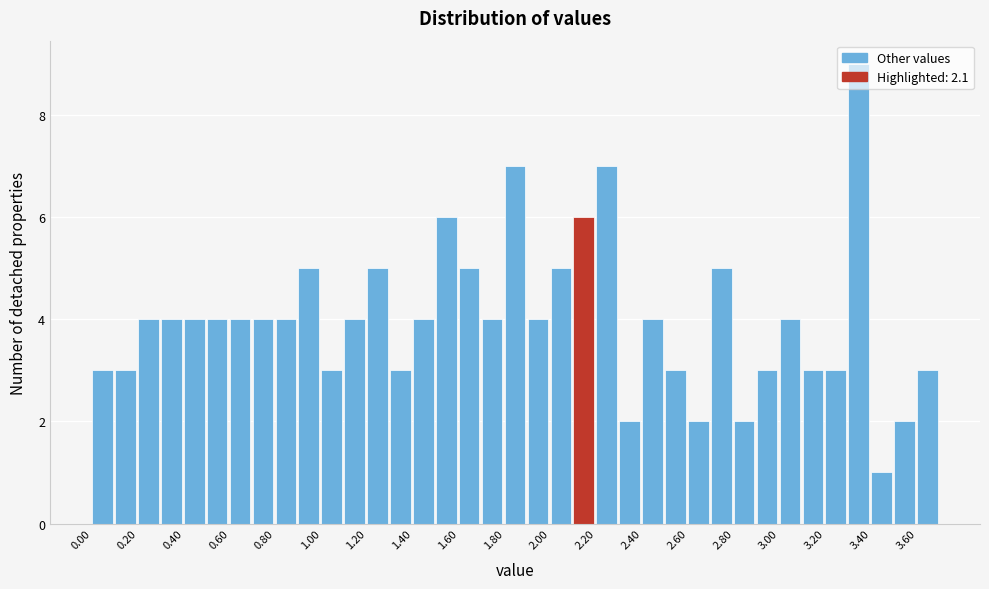

How tall is the bar that spans 0.2 to 0.3 on the x-axis? The values are not printed on the chart, so give them approximately, as read against the axis.

4